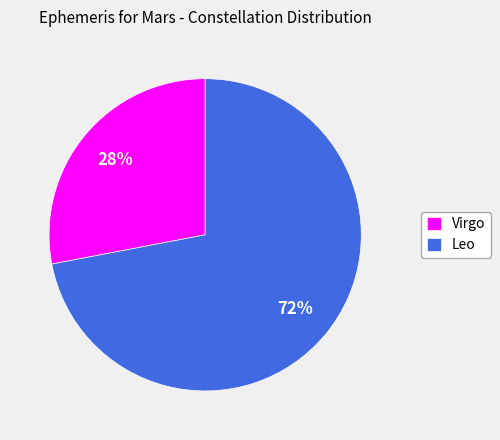

Do Leo and Virgo together represent more than half of the pie?

Yes